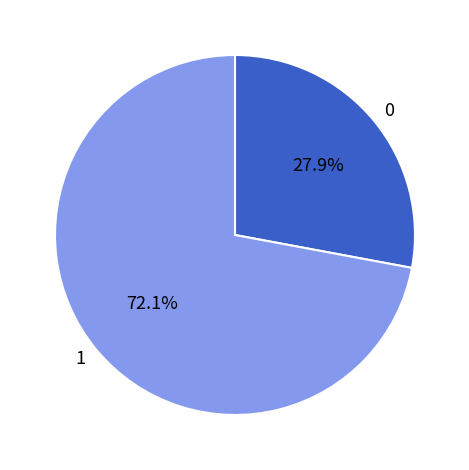

Which slice represents more than half of the pie?

1